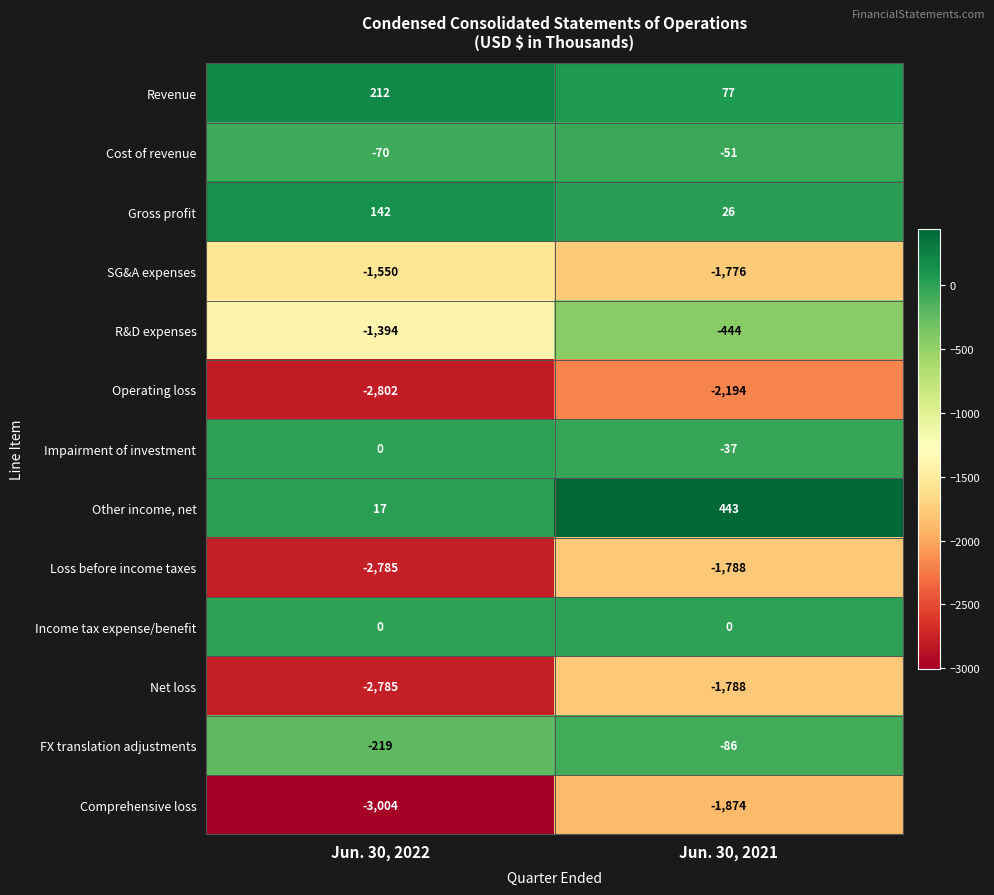

Read the FX translation adjustments value at Jun. 30, 2022, to the nearest 10.

-220